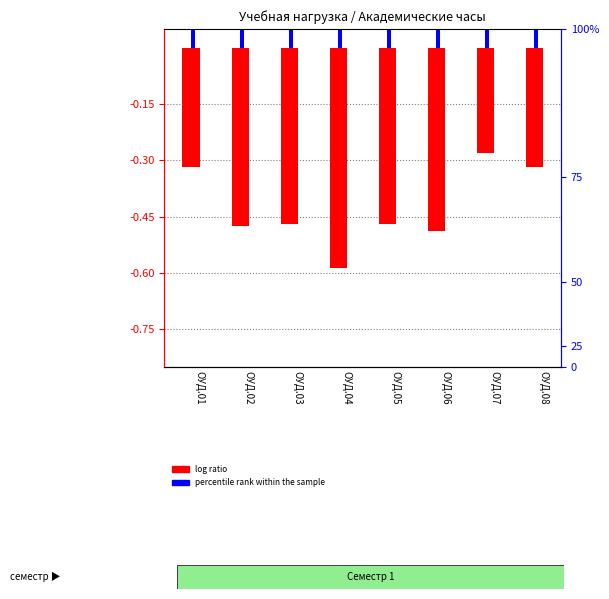

Does the chart contain stacked bars?

No